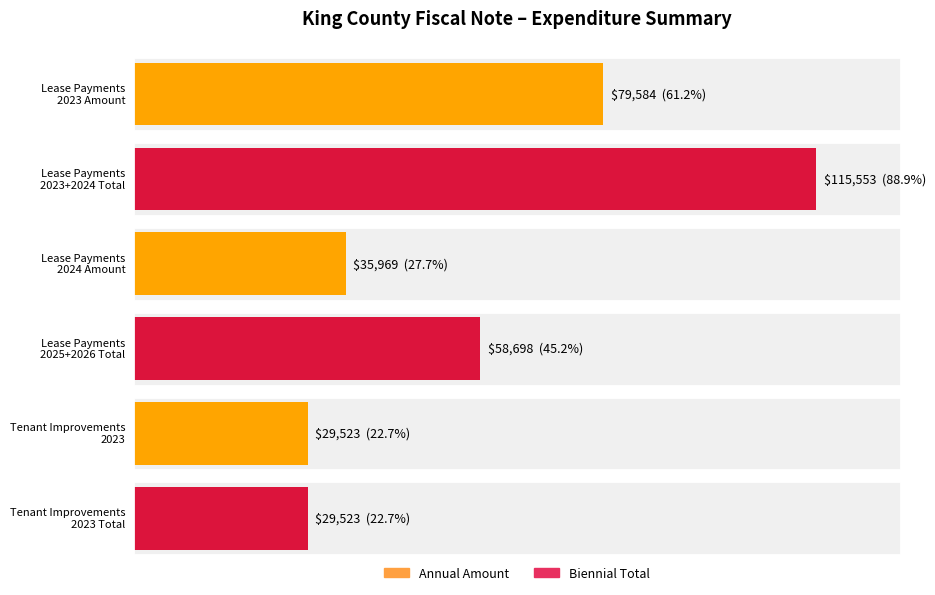

Between 2026 and 2023, which is larger?

2023